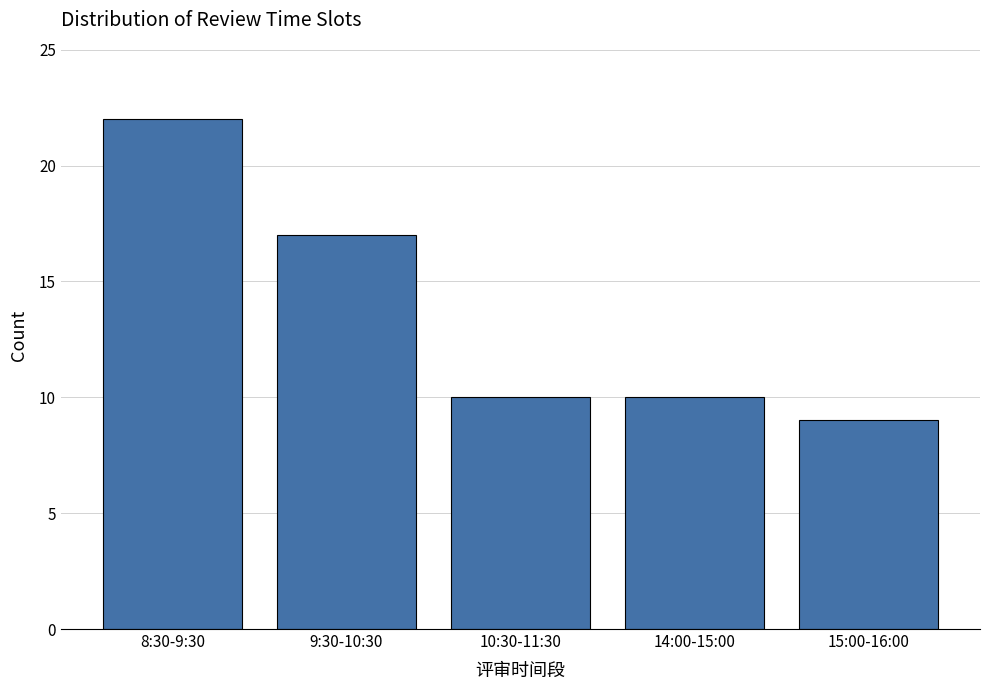

Reading right to left, what are all the values shown in this chart?

15:00-16:00=9	14:00-15:00=10	10:30-11:30=10	9:30-10:30=17	8:30-9:30=22